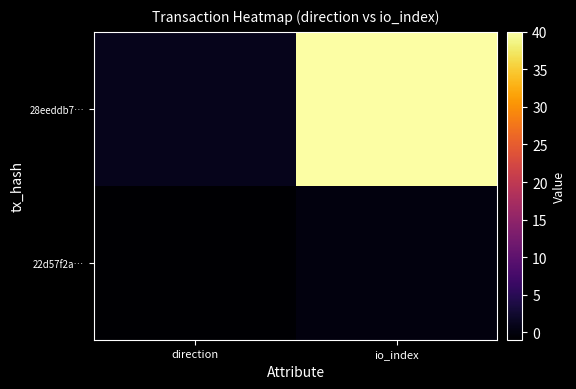

At how many categories does at least one series exceed 39?

1